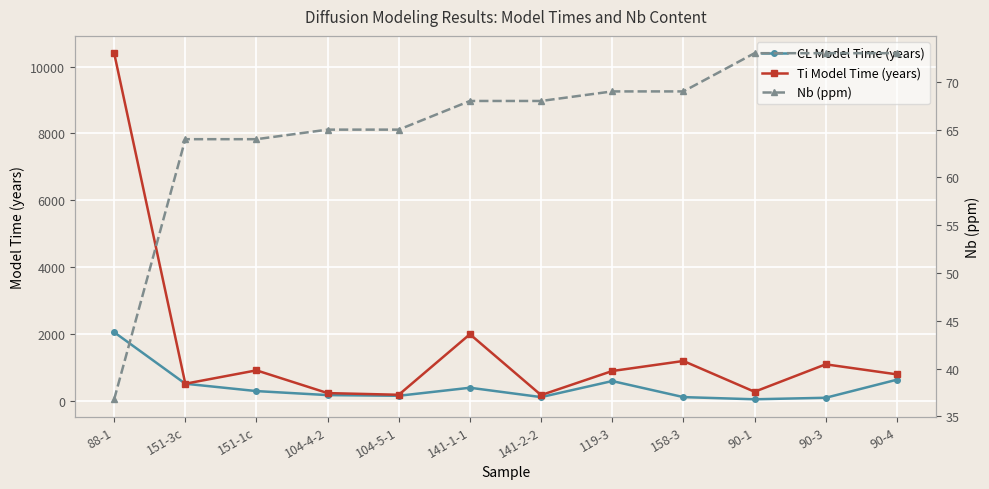

Which series ends up on top after the final intersection of Nb (ppm) and CL Model Time (years)?

CL Model Time (years)